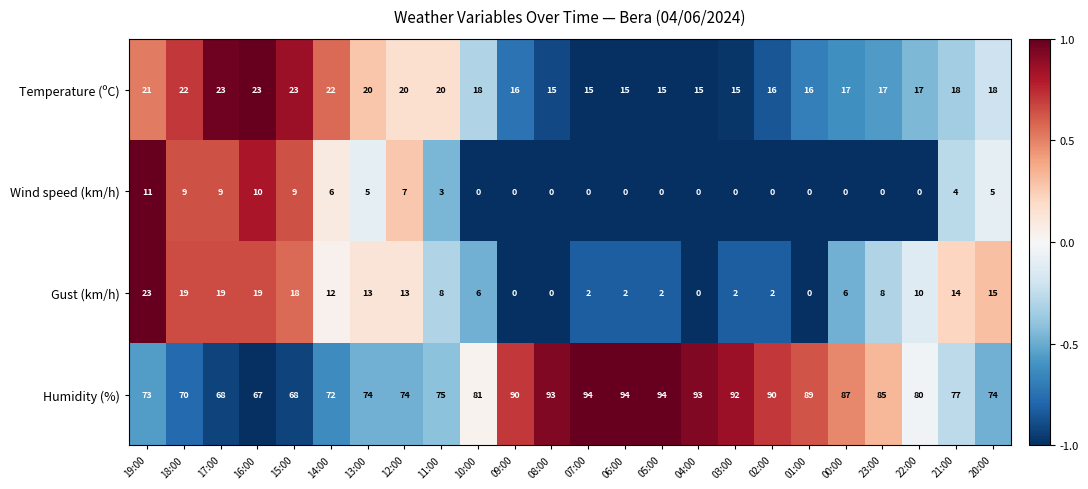

What is the maximum value for Wind speed (km/h)?

11